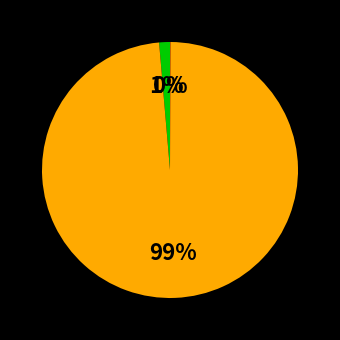

Does any single category account for the majority?

Yes